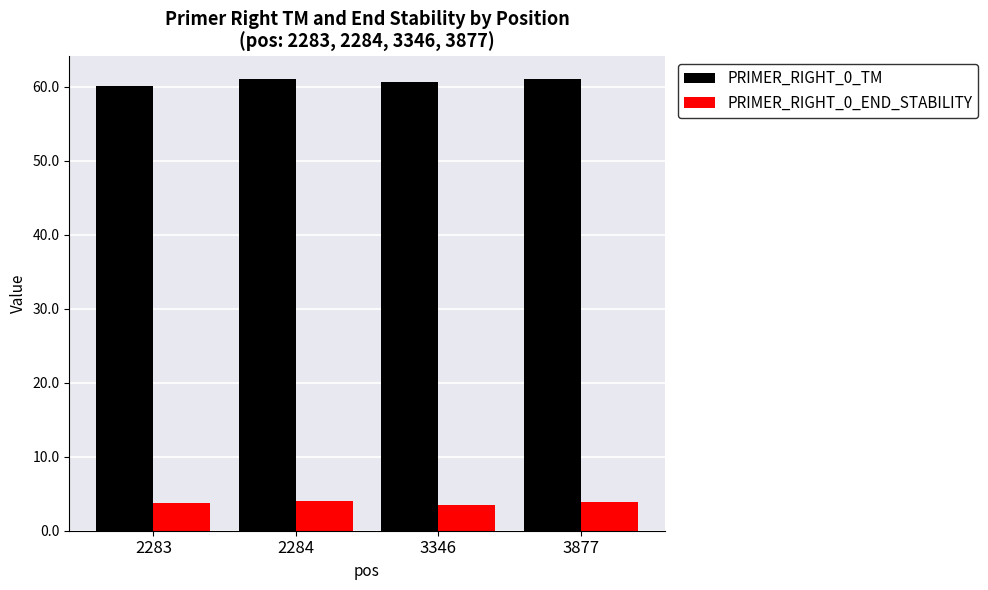

What are all the series names shown in the legend?

PRIMER_RIGHT_0_TM, PRIMER_RIGHT_0_END_STABILITY